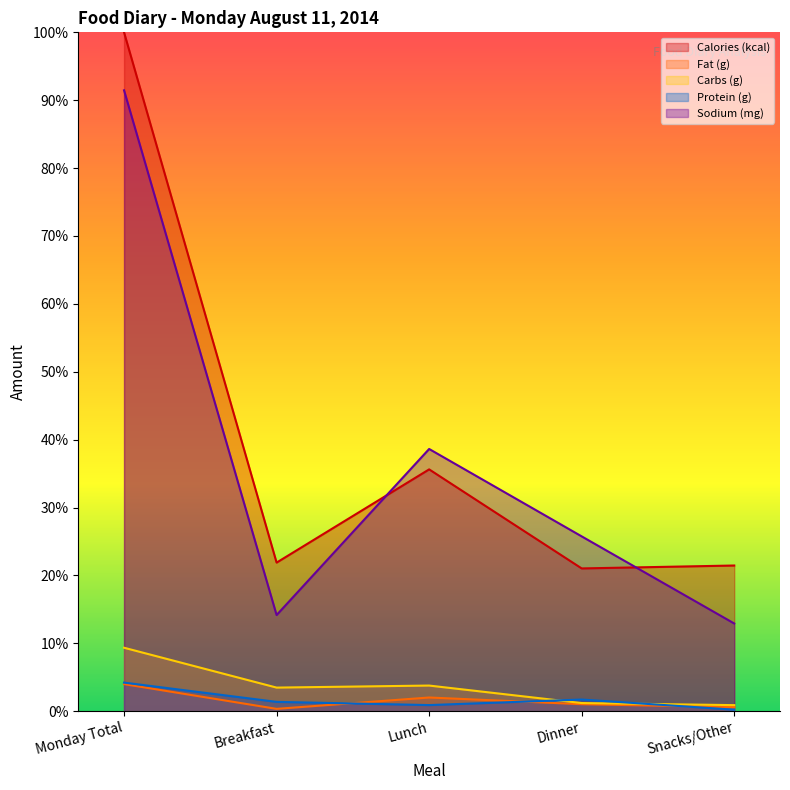

Is the value of Fat (g) at Dinner greater than the value of Carbs (g) at Snacks/Other?

Yes